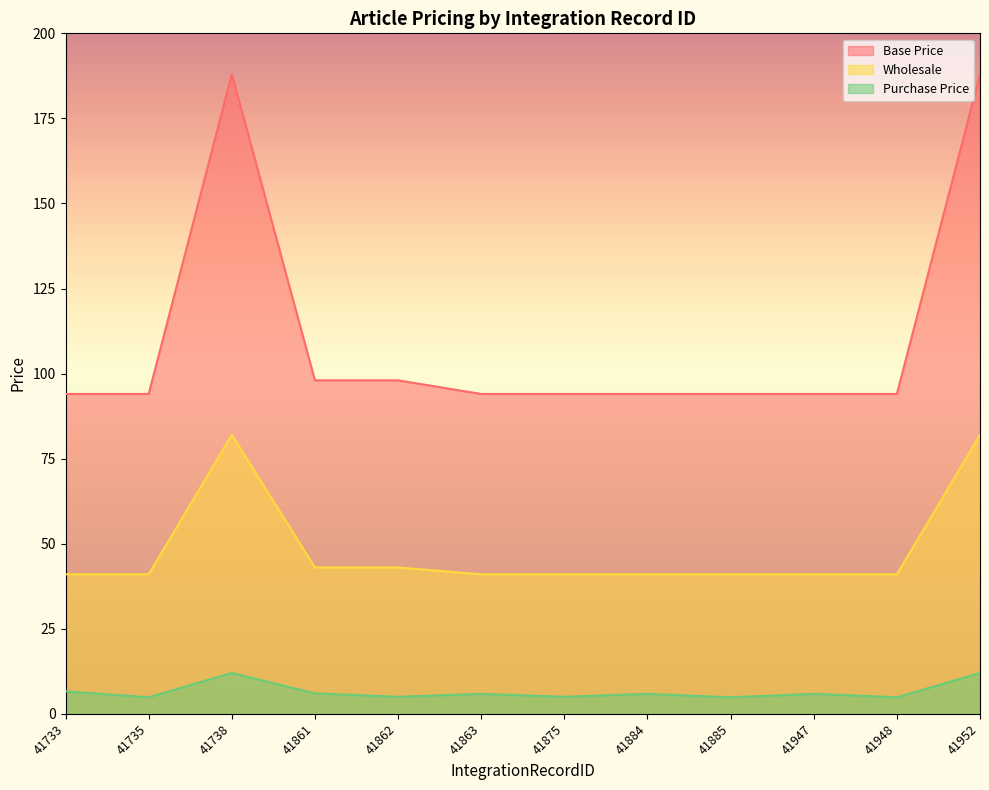

What is the difference between the Wholesale values at 41948 and 41862?

2.0